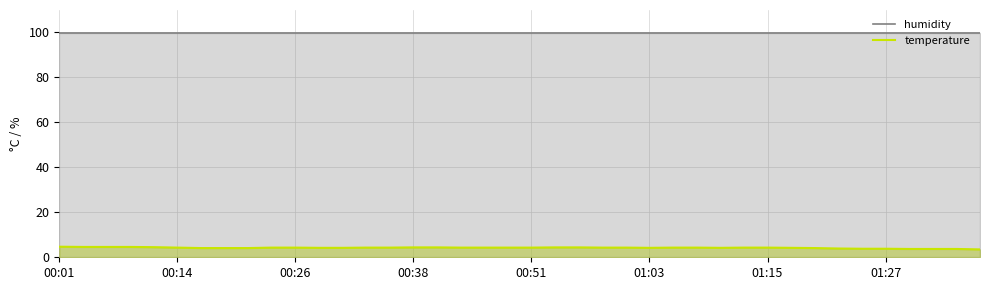

Rank the series by their maximum value, from highest to lowest.

humidity, temperature